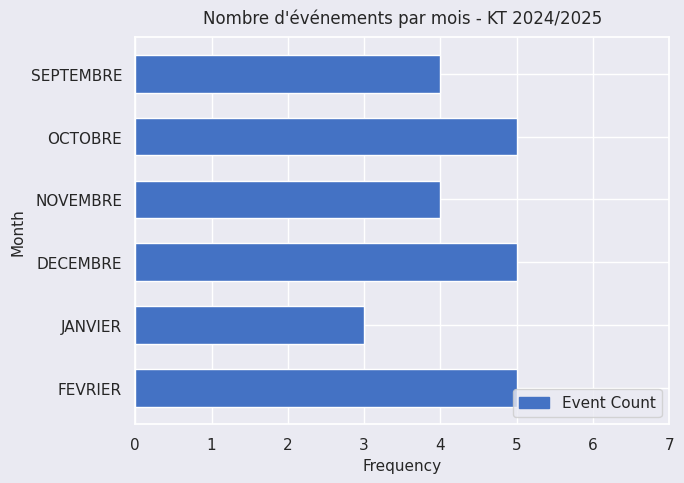

How many values are between 4 and 5?

5